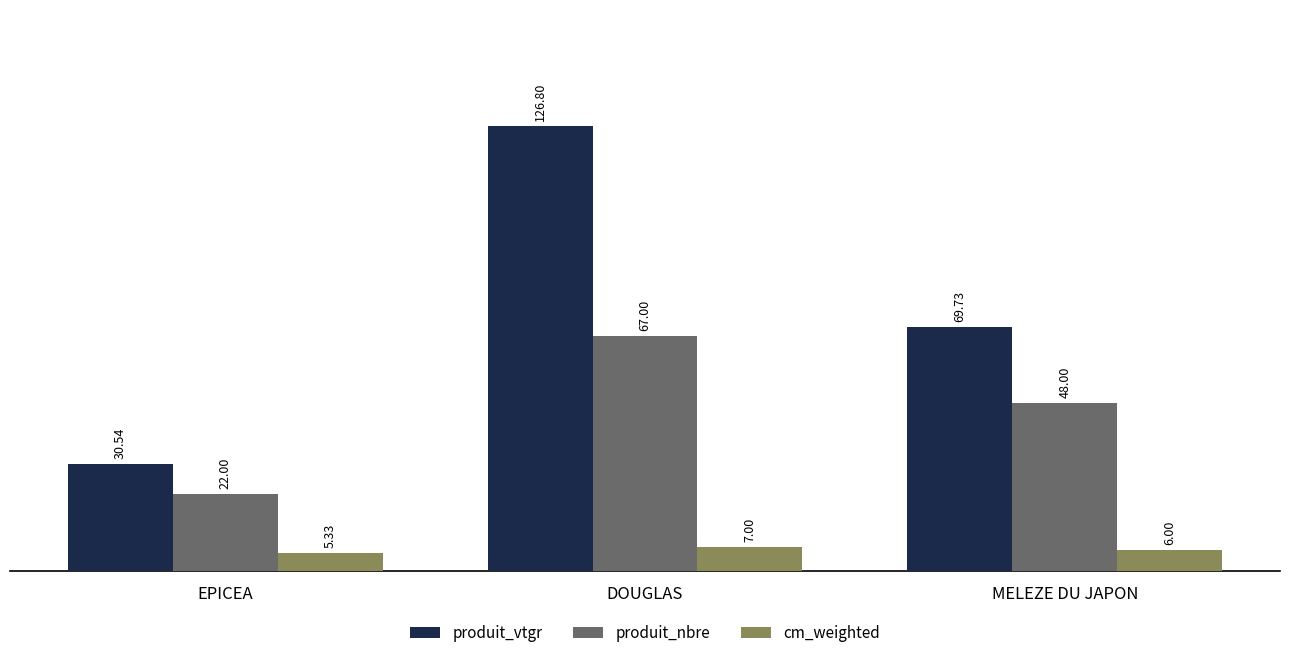

What is the total value across all series at DOUGLAS?

200.8